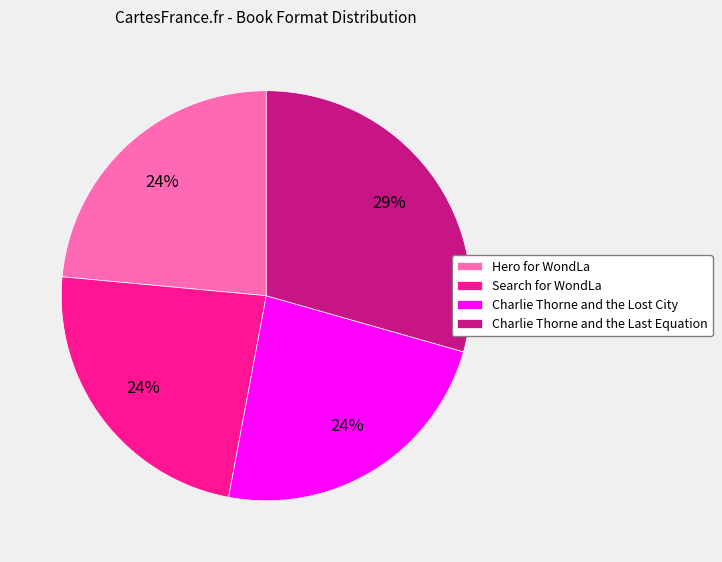

To the nearest percent, what portion does Charlie Thorne and the Lost City represent?

24%